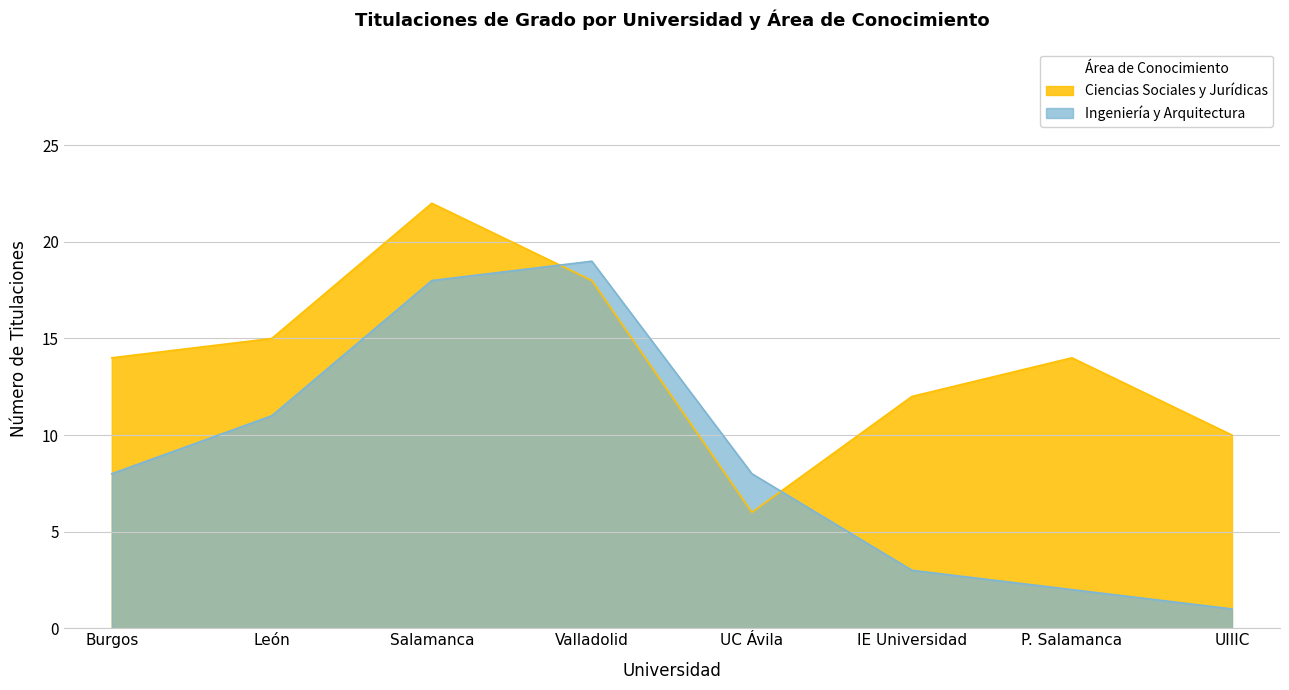

What is the label of the 4th point from the right?

UC Ávila